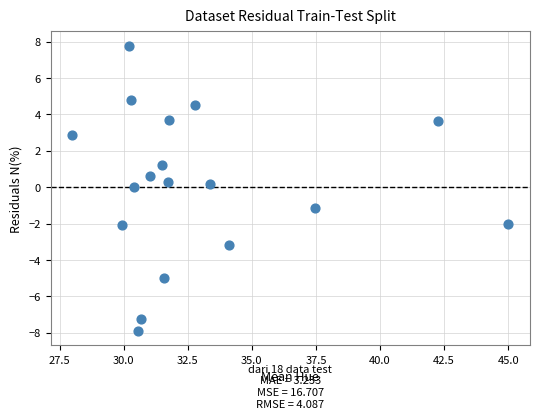

What is the range of Y values (max minus min)?

15.7